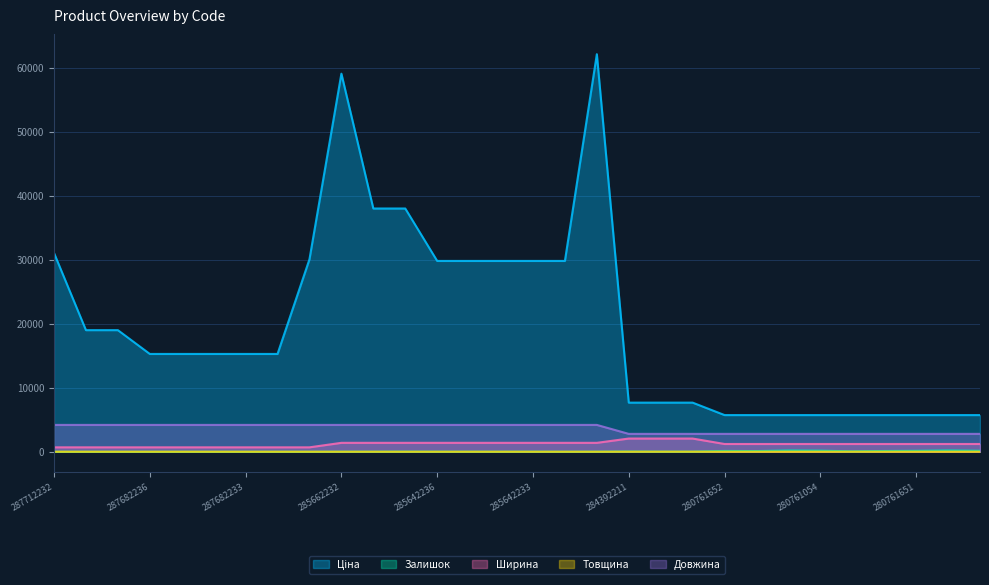

Between 287692233 and 285672232, which series saw the biggest shift?

Ціна